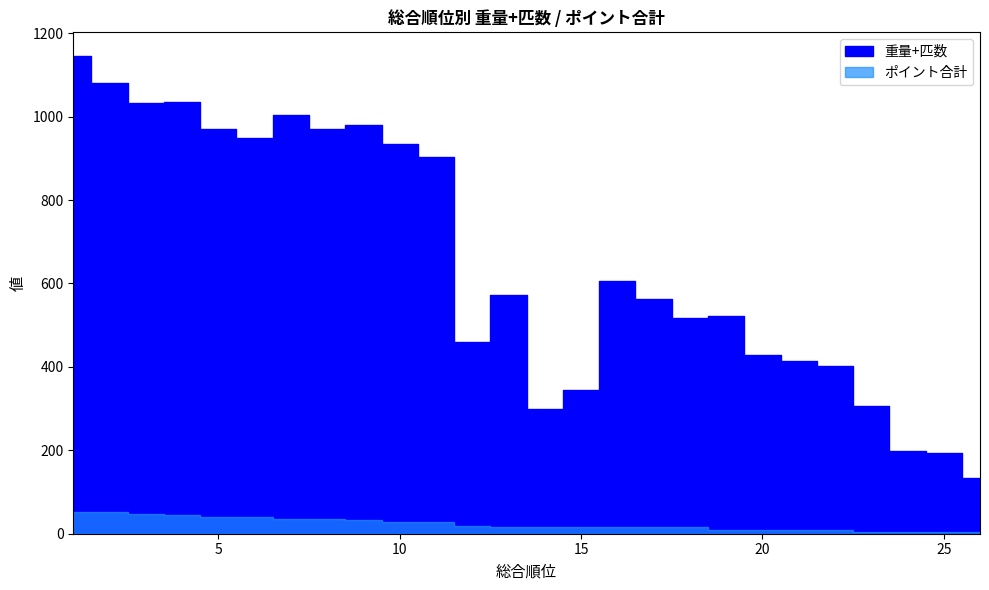

True or false: ポイント合計 and 重量+匹数 cross at least once.

False